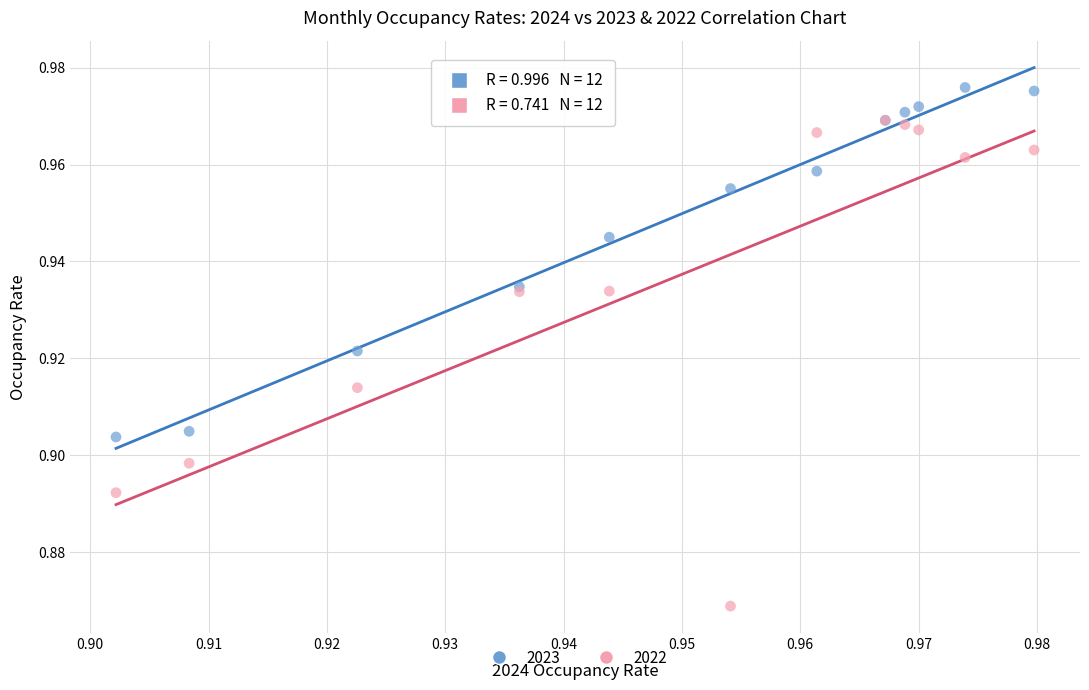

Which series reaches the maximum Y coordinate?

2023